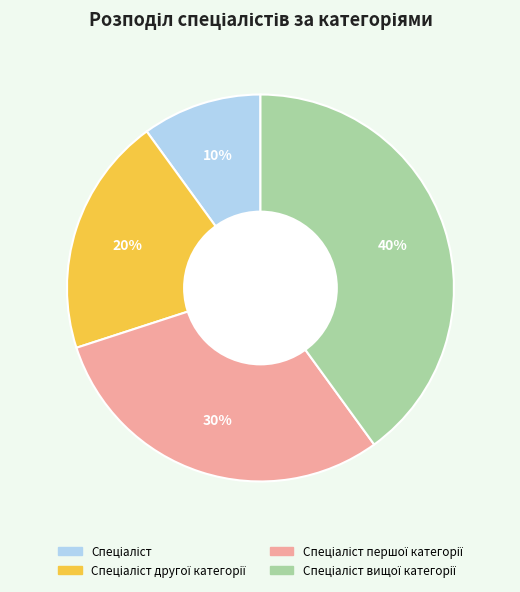

Is there a majority slice in this chart?

No